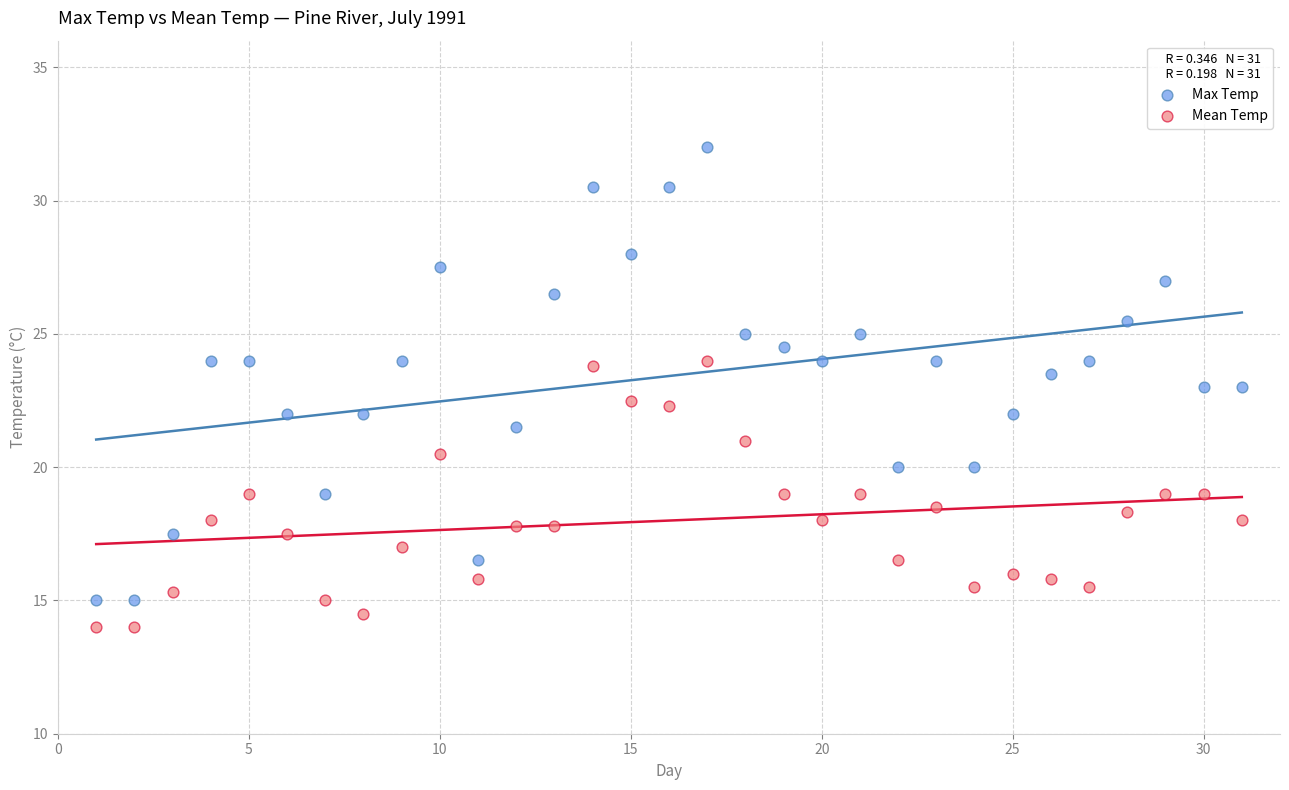

What are all the series names shown in the legend?

Max Temp, Mean Temp